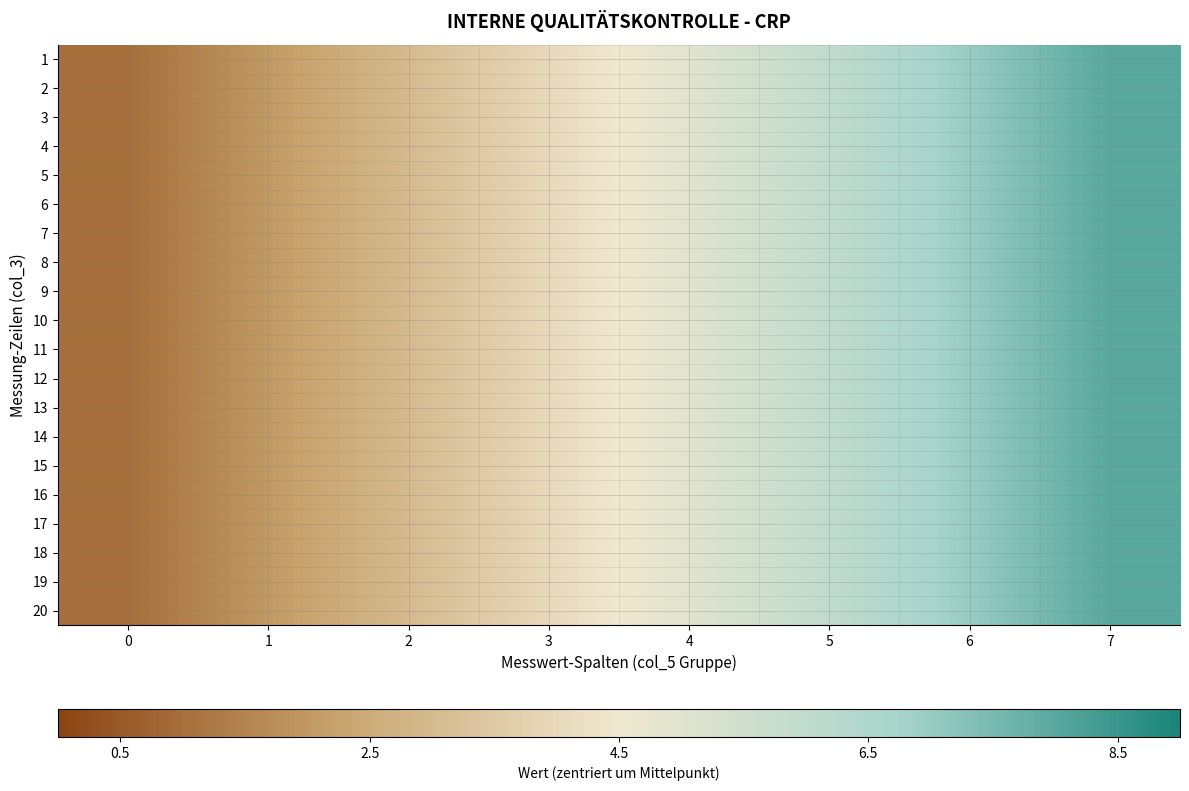

Reading left to right, list all the values displayed in this chart.

1: 0=-3.5	1=-2.5	2=-1.5	3=-0.5	4=0.5	5=1.5	6=2.5	7=3.5
2: 0=-3.5	1=-2.5	2=-1.5	3=-0.5	4=0.5	5=1.5	6=2.5	7=3.5
3: 0=-3.5	1=-2.5	2=-1.5	3=-0.5	4=0.5	5=1.5	6=2.5	7=3.5
4: 0=-3.5	1=-2.5	2=-1.5	3=-0.5	4=0.5	5=1.5	6=2.5	7=3.5
5: 0=-3.5	1=-2.5	2=-1.5	3=-0.5	4=0.5	5=1.5	6=2.5	7=3.5
6: 0=-3.5	1=-2.5	2=-1.5	3=-0.5	4=0.5	5=1.5	6=2.5	7=3.5
7: 0=-3.5	1=-2.5	2=-1.5	3=-0.5	4=0.5	5=1.5	6=2.5	7=3.5
8: 0=-3.5	1=-2.5	2=-1.5	3=-0.5	4=0.5	5=1.5	6=2.5	7=3.5
9: 0=-3.5	1=-2.5	2=-1.5	3=-0.5	4=0.5	5=1.5	6=2.5	7=3.5
10: 0=-3.5	1=-2.5	2=-1.5	3=-0.5	4=0.5	5=1.5	6=2.5	7=3.5
11: 0=-3.5	1=-2.5	2=-1.5	3=-0.5	4=0.5	5=1.5	6=2.5	7=3.5
12: 0=-3.5	1=-2.5	2=-1.5	3=-0.5	4=0.5	5=1.5	6=2.5	7=3.5
13: 0=-3.5	1=-2.5	2=-1.5	3=-0.5	4=0.5	5=1.5	6=2.5	7=3.5
14: 0=-3.5	1=-2.5	2=-1.5	3=-0.5	4=0.5	5=1.5	6=2.5	7=3.5
15: 0=-3.5	1=-2.5	2=-1.5	3=-0.5	4=0.5	5=1.5	6=2.5	7=3.5
16: 0=-3.5	1=-2.5	2=-1.5	3=-0.5	4=0.5	5=1.5	6=2.5	7=3.5
17: 0=-3.5	1=-2.5	2=-1.5	3=-0.5	4=0.5	5=1.5	6=2.5	7=3.5
18: 0=-3.5	1=-2.5	2=-1.5	3=-0.5	4=0.5	5=1.5	6=2.5	7=3.5
19: 0=-3.5	1=-2.5	2=-1.5	3=-0.5	4=0.5	5=1.5	6=2.5	7=3.5
20: 0=-3.5	1=-2.5	2=-1.5	3=-0.5	4=0.5	5=1.5	6=2.5	7=3.5